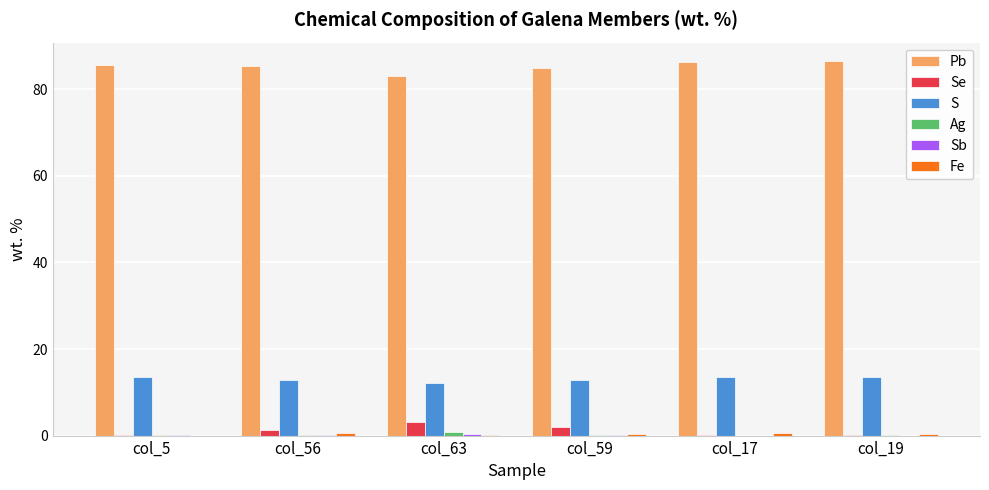

What is the sum of all Pb values?

511.9